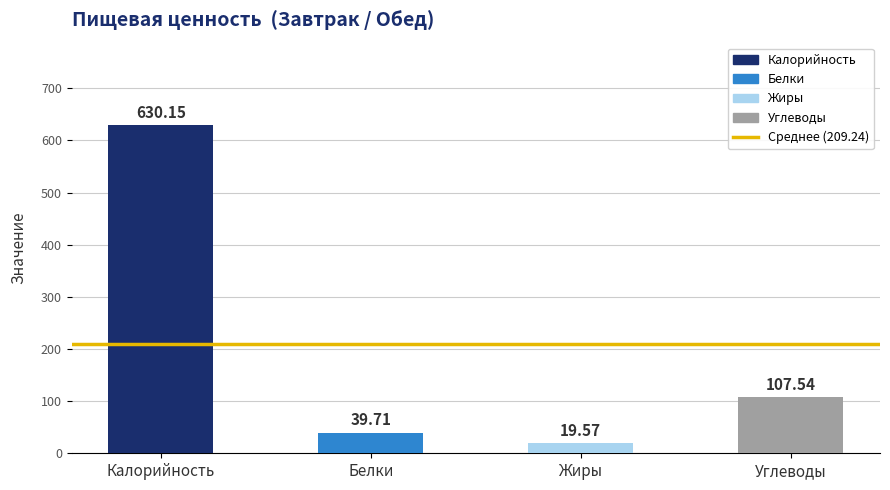

Which series changed the most between Завтрак and Обед?

Калорийность